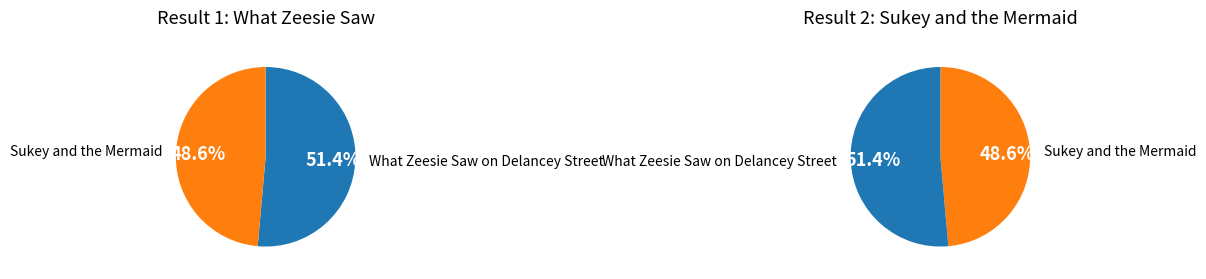

How many segments does this pie chart have?

2